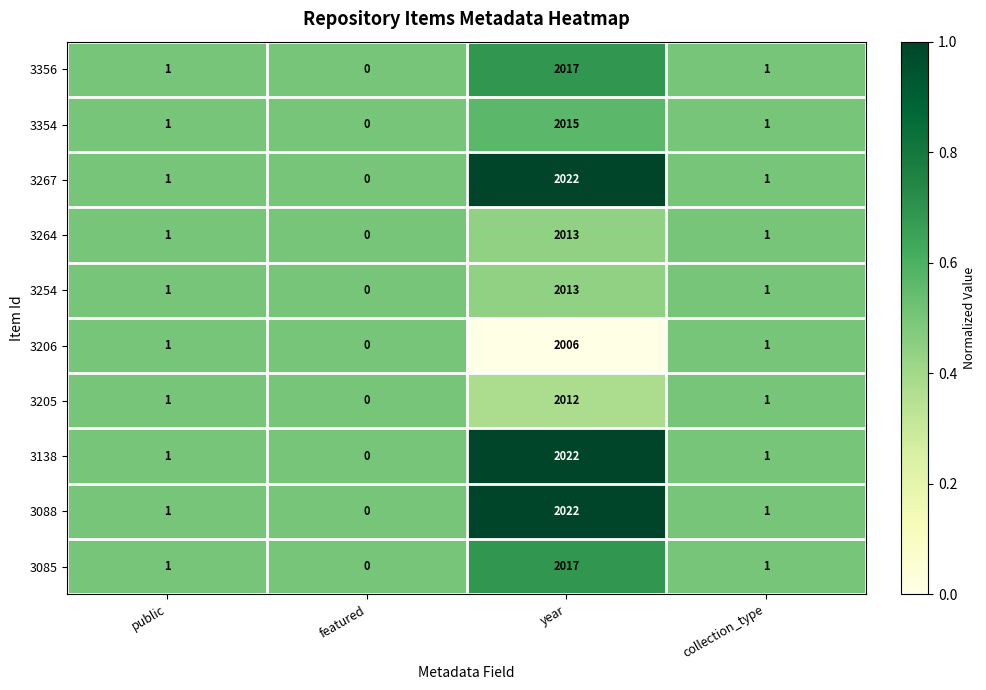

What is the total value across all series at public?

10